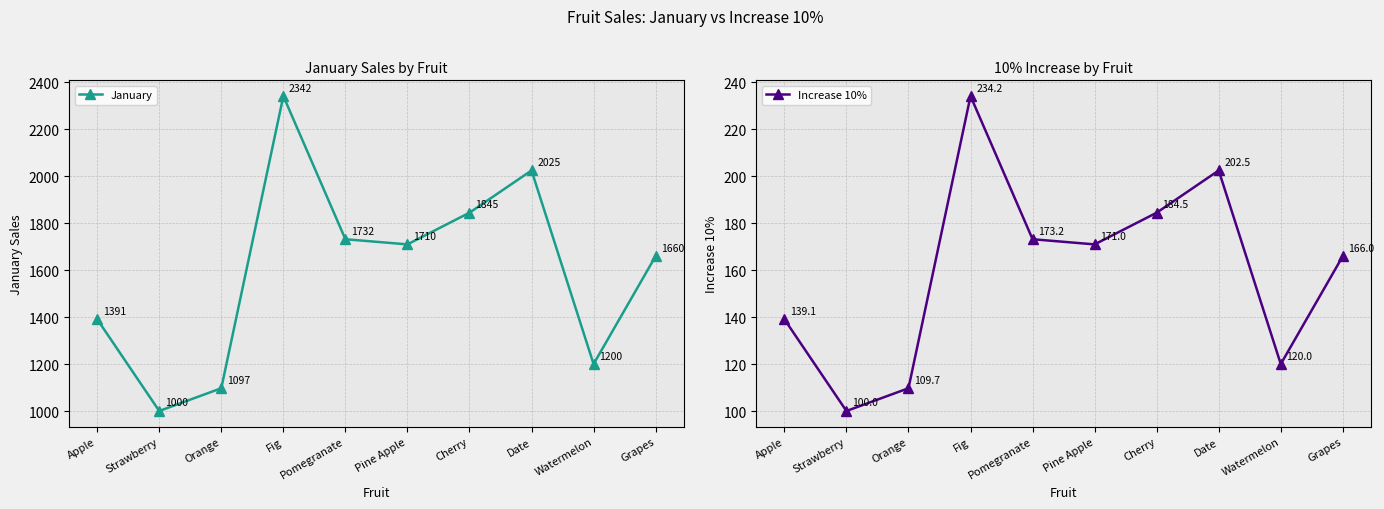

What is the smallest value displayed?

100.0